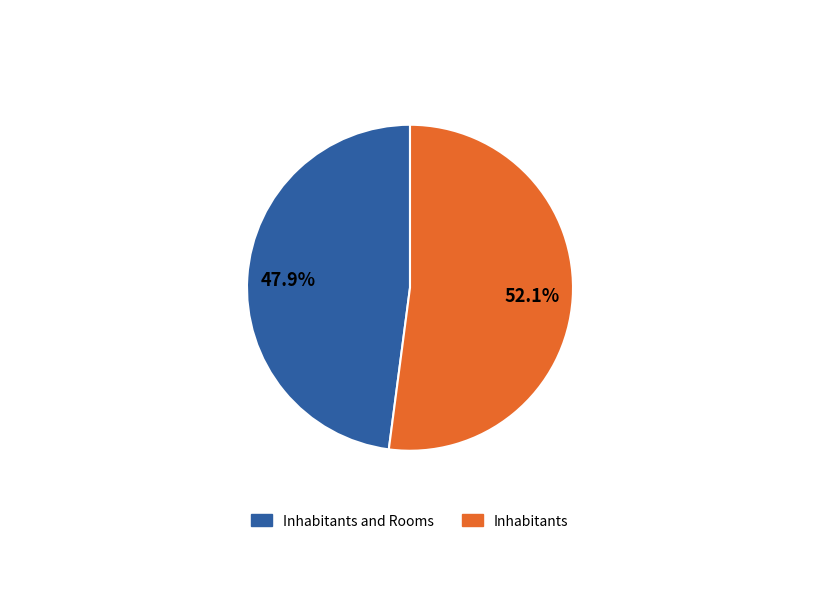

Does Inhabitants and Rooms represent more than half of the total?

No